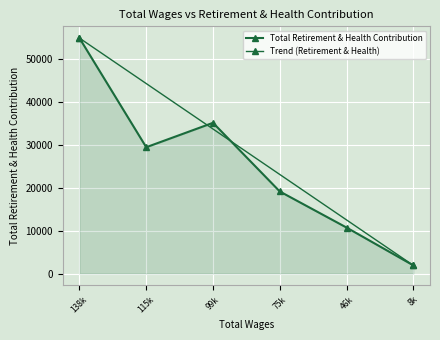

At which category does the chart reach its peak across all series?

138k